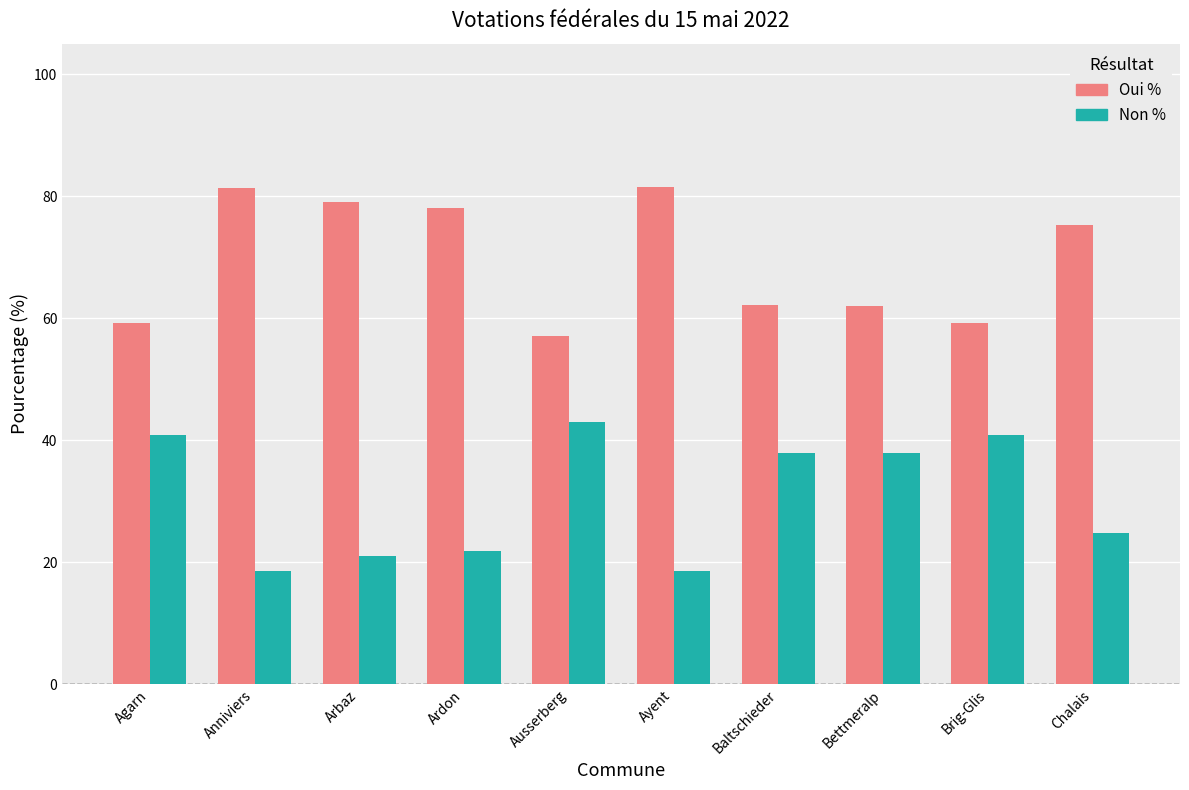

What is the maximum value for Non %?

42.9